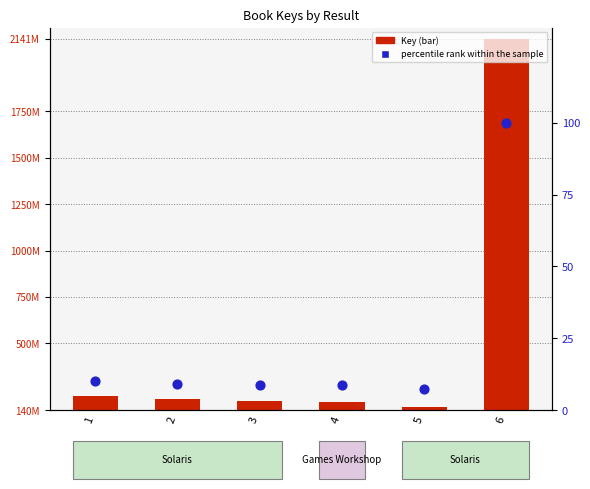

Which series has the widest spread of Y values?

Key